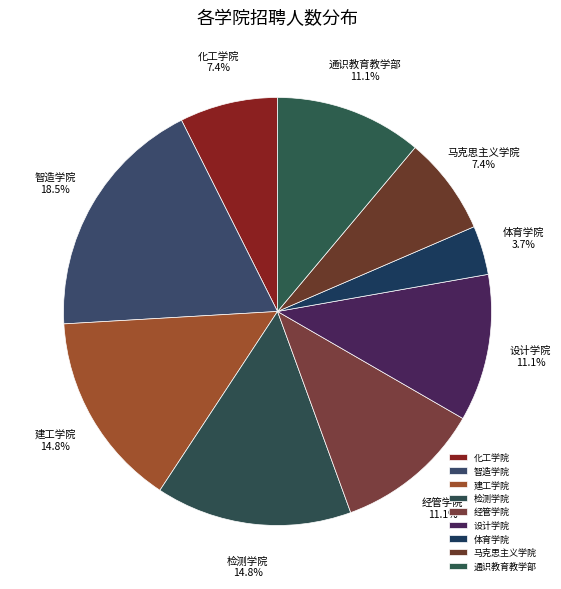

Approximately how many times larger is the value at 马克思主义学院 compared to 智造学院?

0.4